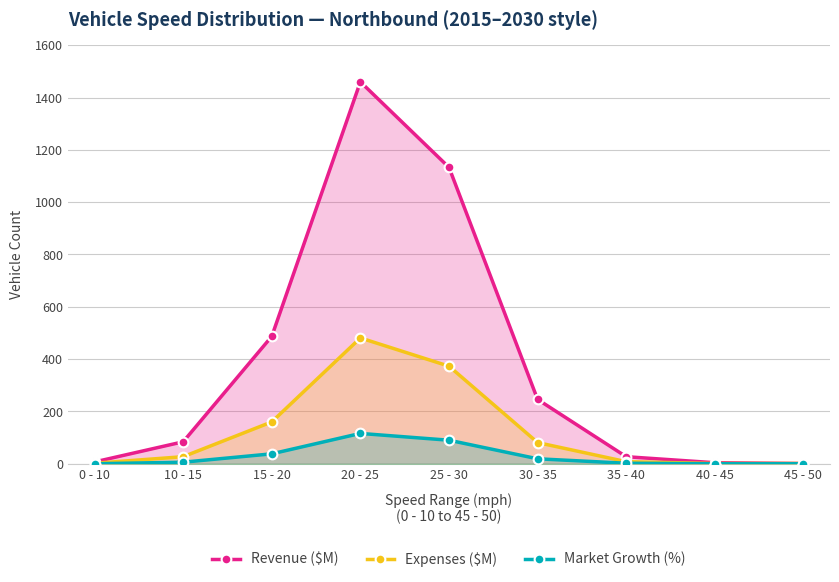

Reading left to right, transcribe all the data shown in this chart.

Revenue ($M): 7	84	487	1460	1133	246	27	4	1
Expenses ($M): 2	27	160	481	373	81	8	1	1
Market Growth (%): 0	6	38	116	90	19	2	0	0